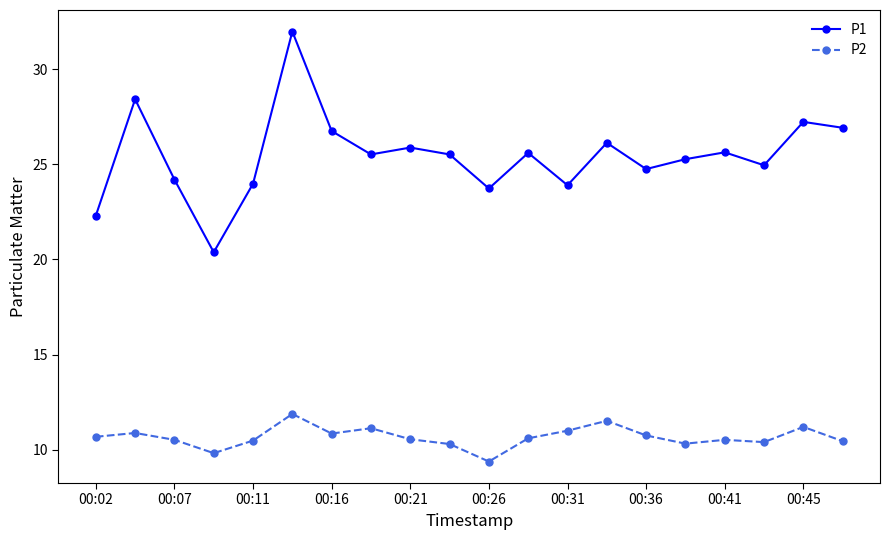

How many data points does each series have?

20